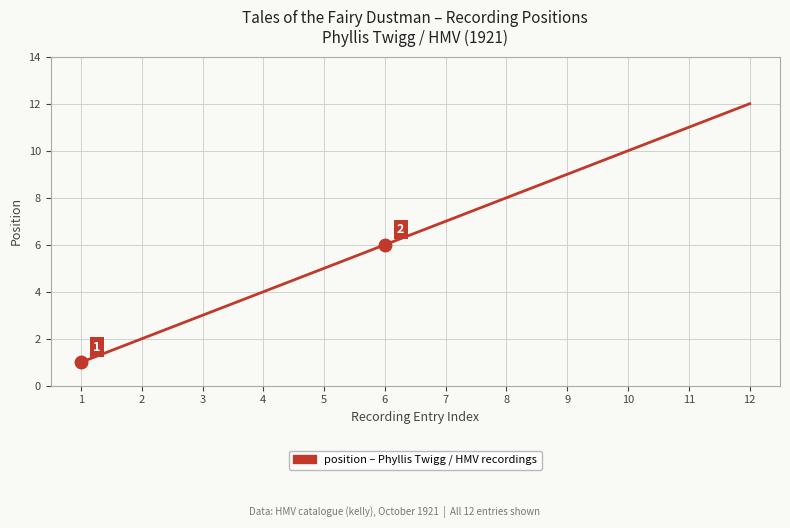

What is the sum of all values?

78